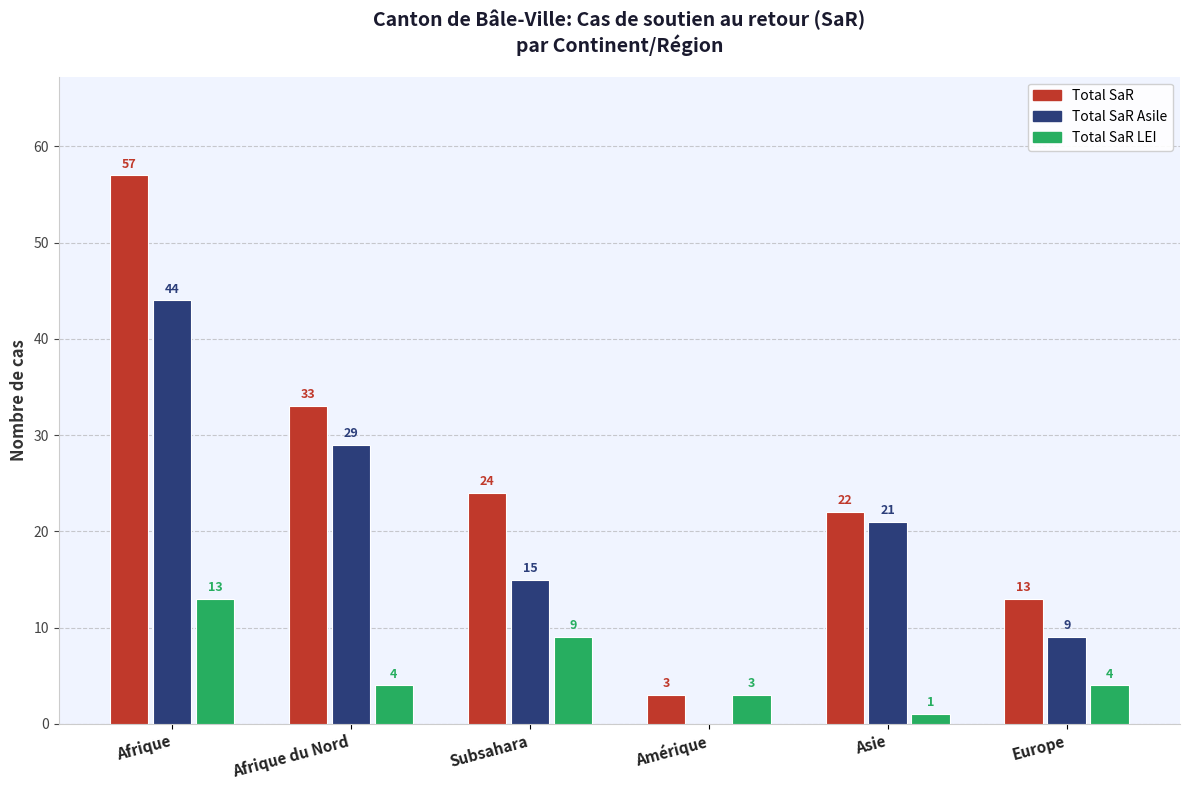

Reading left to right, list all the values displayed in this chart.

Total SaR: Afrique=57	Afrique du Nord=33	Subsahara=24	Amérique=3	Asie=22	Europe=13
Total SaR Asile: Afrique=44	Afrique du Nord=29	Subsahara=15	Amérique=0	Asie=21	Europe=9
Total SaR LEI: Afrique=13	Afrique du Nord=4	Subsahara=9	Amérique=3	Asie=1	Europe=4